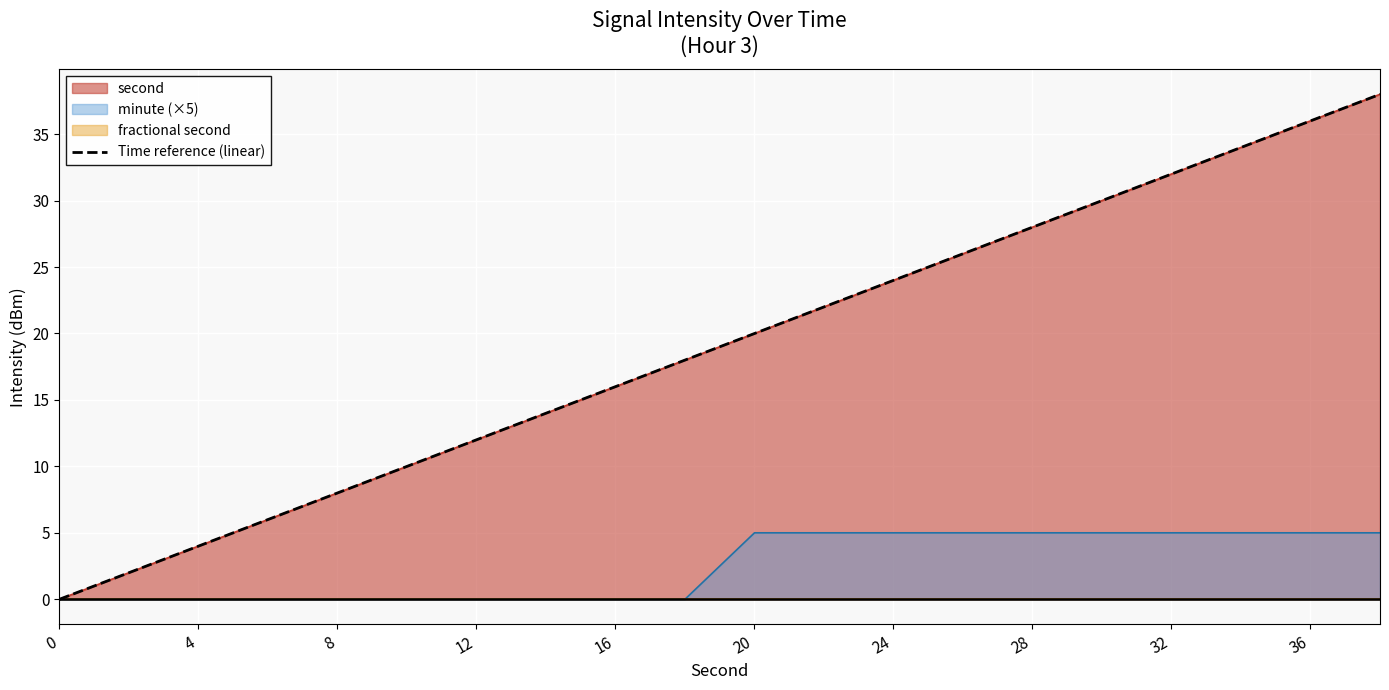

Which has a higher value, 11 or 14?

14